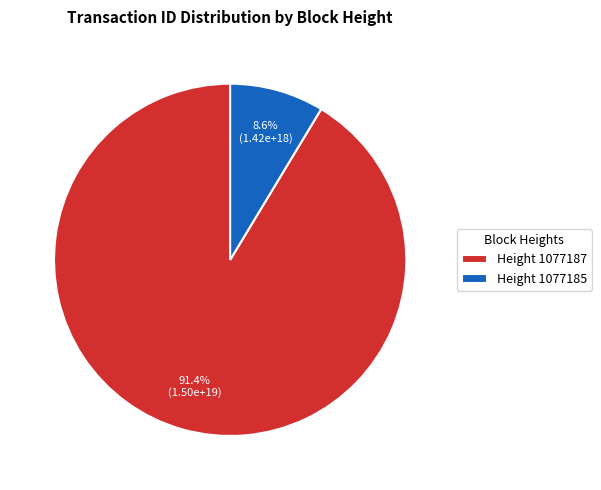

Between Height 1077185 and Height 1077187, which is larger?

Height 1077187